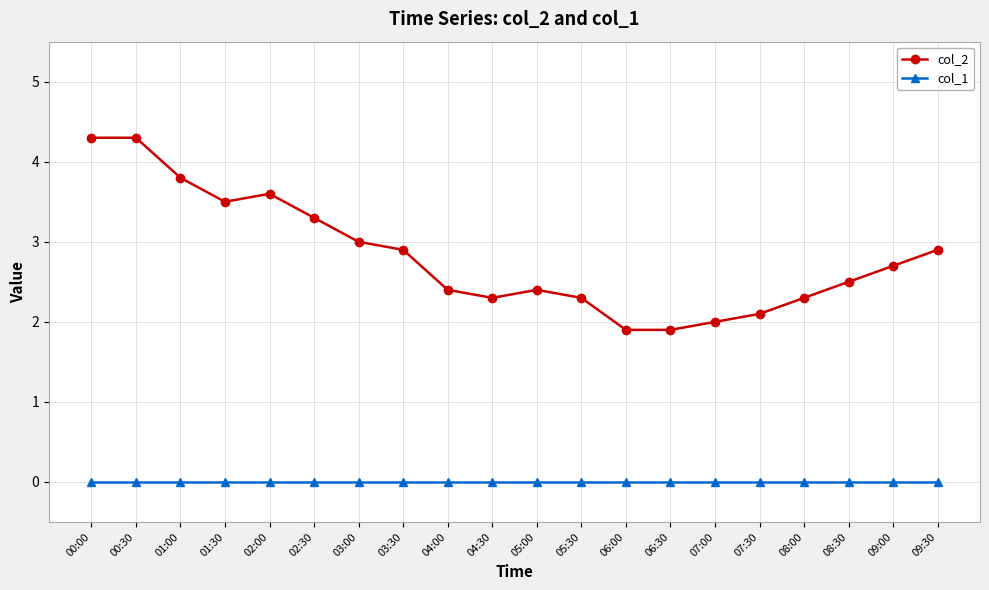

Rank the series by their average value, from lowest to highest.

col_1, col_2